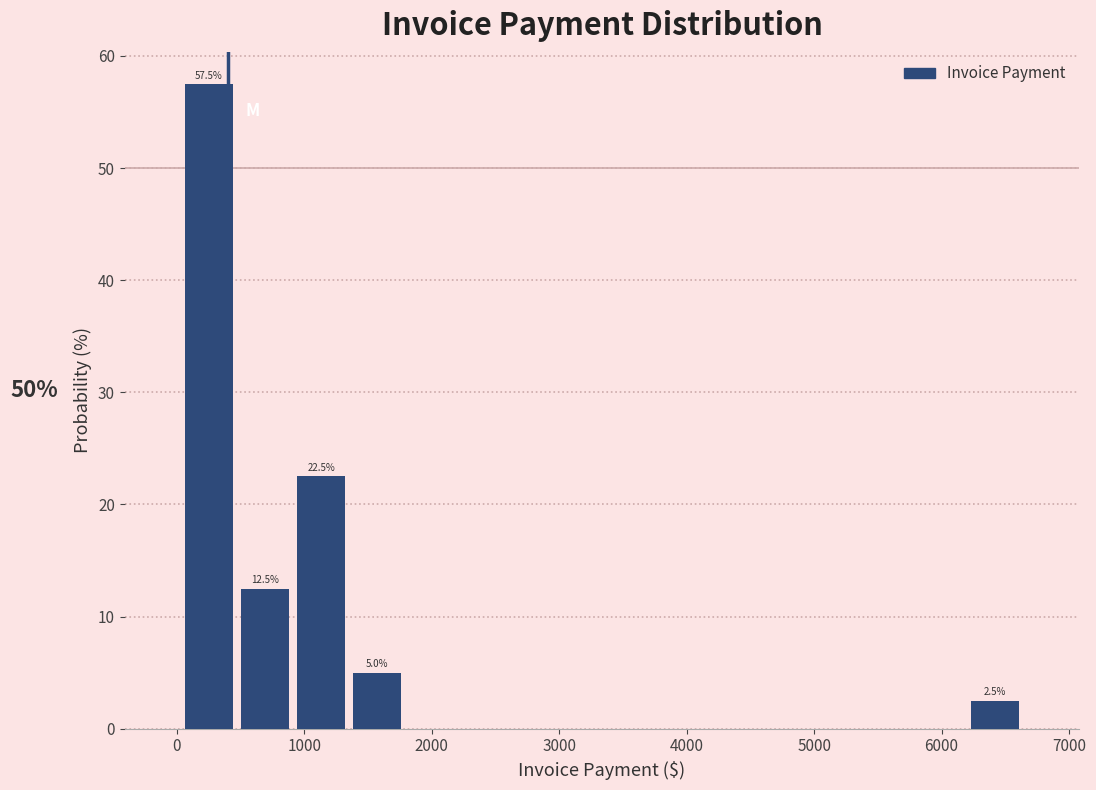

Over which range of the x-axis is the bar tallest?

0 to 500